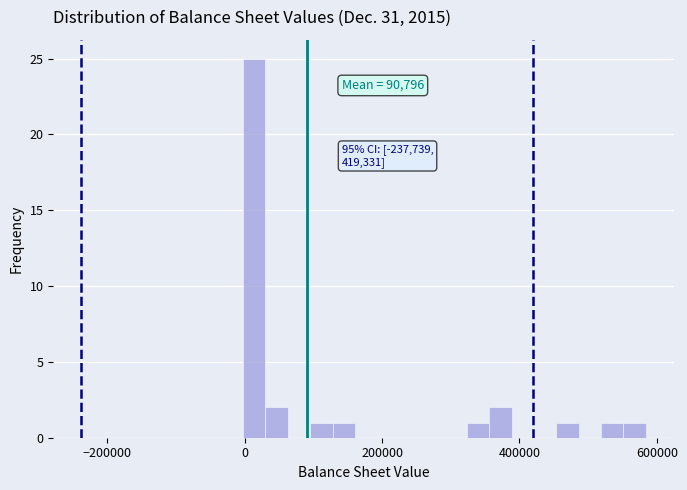

Around what value on the x-axis is the tallest bar? Give the approximate position of its centre, as read against the axis.

20000